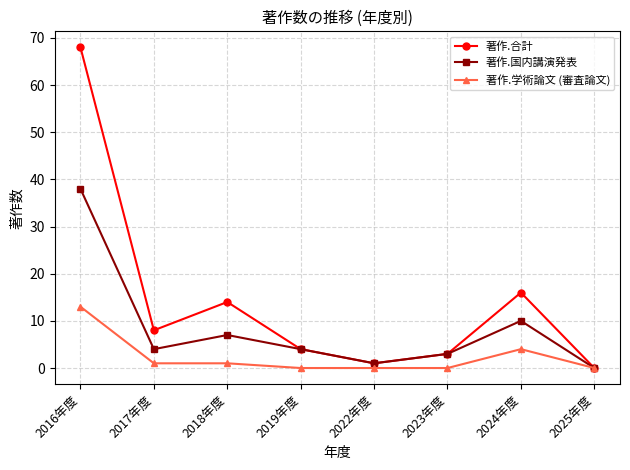

What is the difference between the maximum and second lowest values in the 著作.学術論文 (審査論文) series?

13